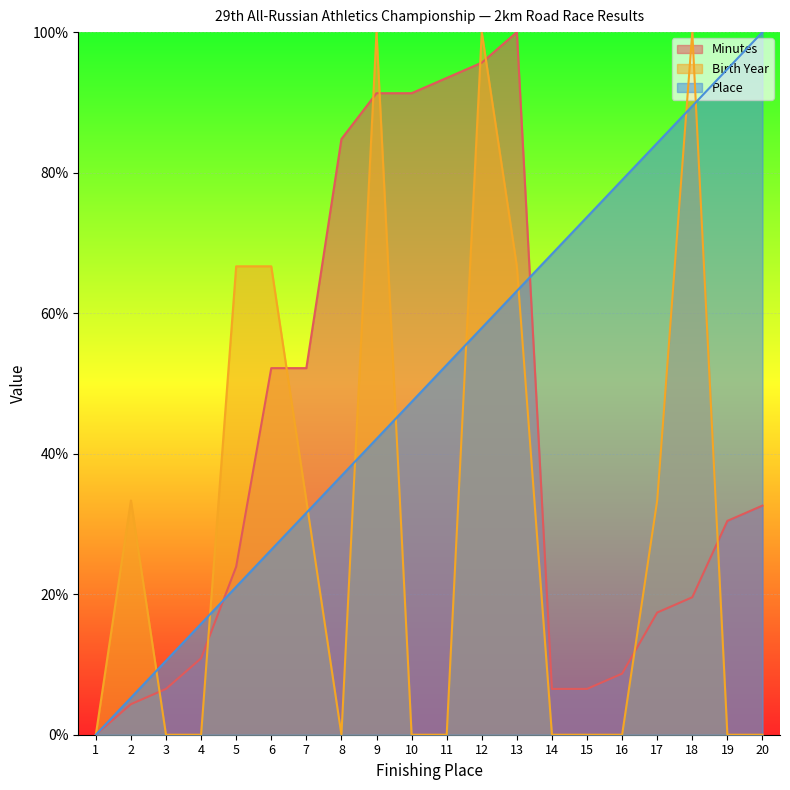

After their last crossing, which series has the higher values: Minutes or Birth Year?

Minutes